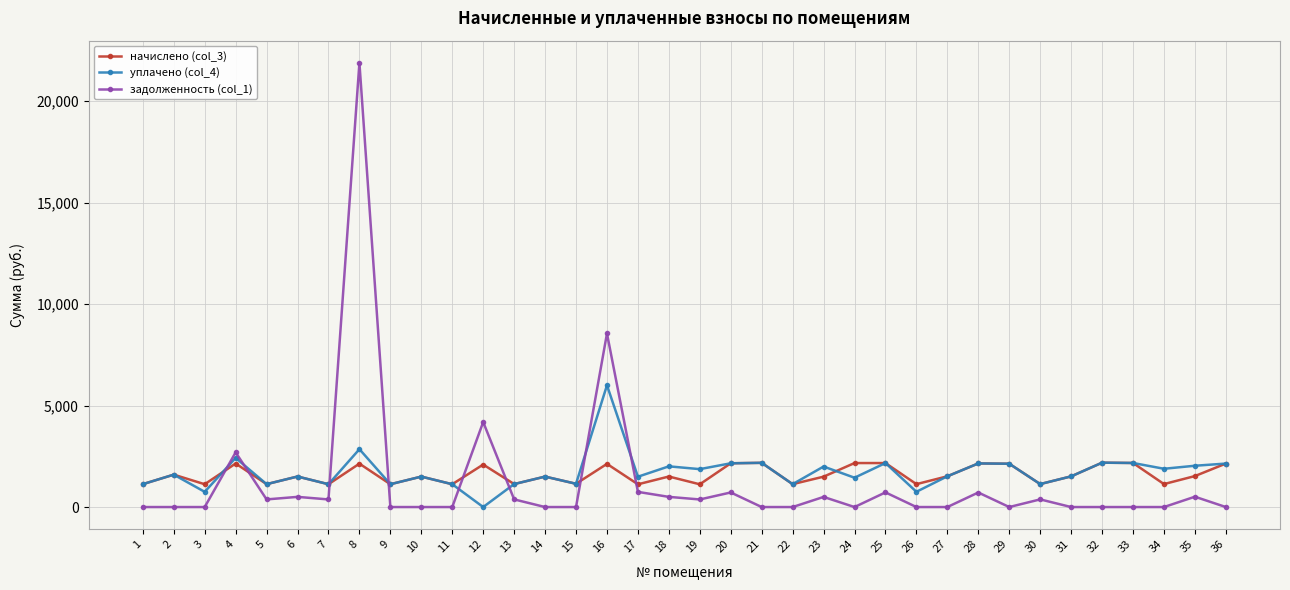

After their last crossing, which series has the higher values: задолженность (col_1) or начислено (col_3)?

начислено (col_3)